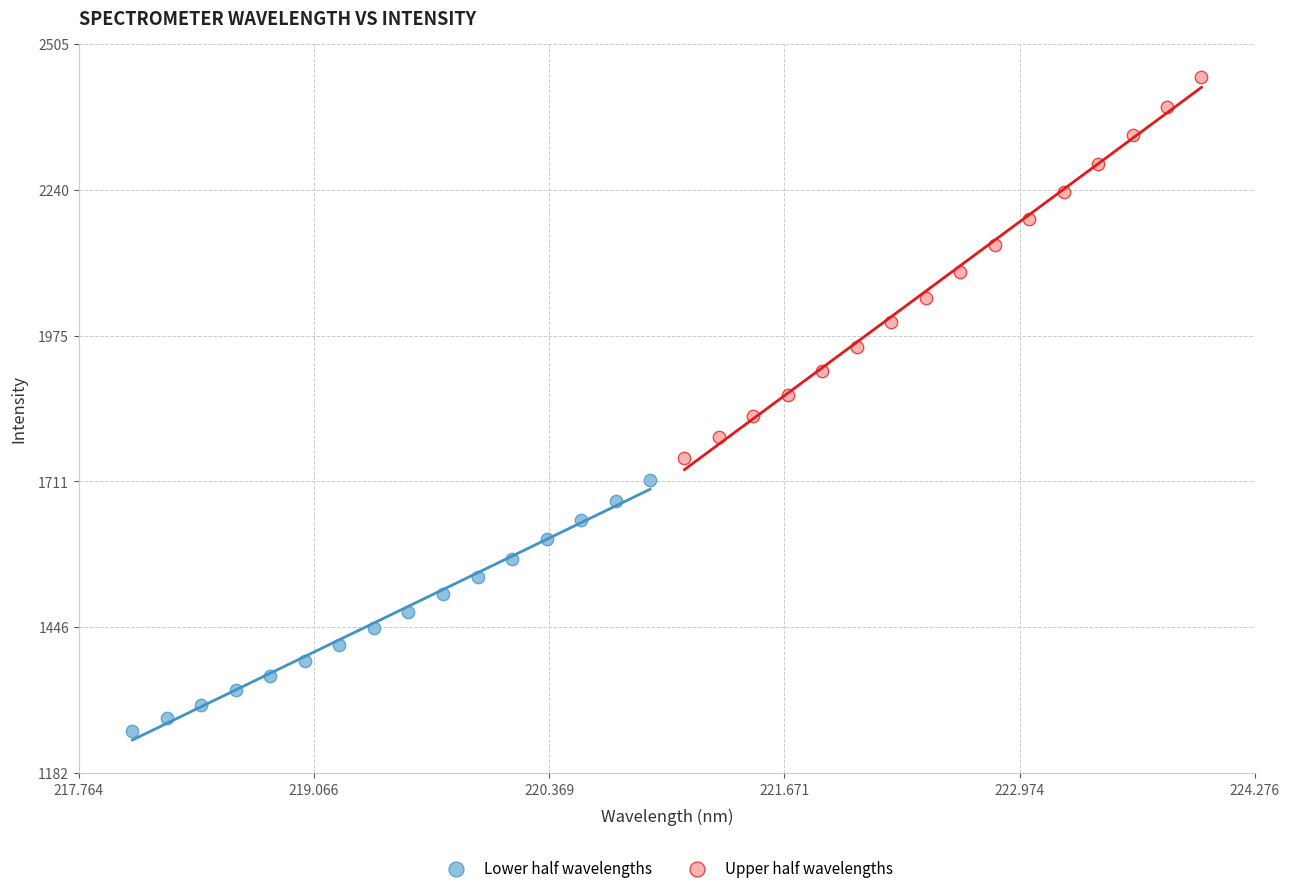

Which series contains the highest Y value?

Upper half wavelengths